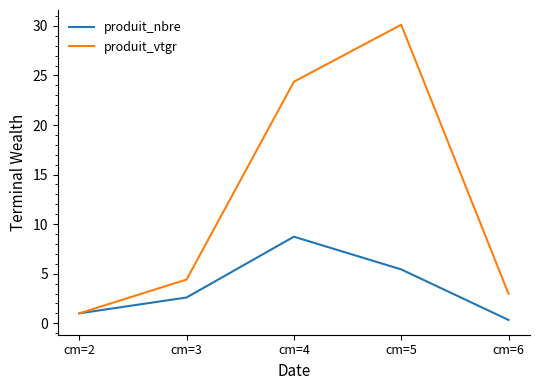

Rank the series by their maximum value, from highest to lowest.

produit_vtgr, produit_nbre